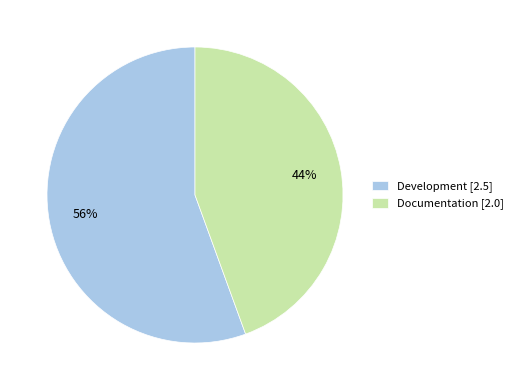

To the nearest percent, what is the average slice percentage?

50%